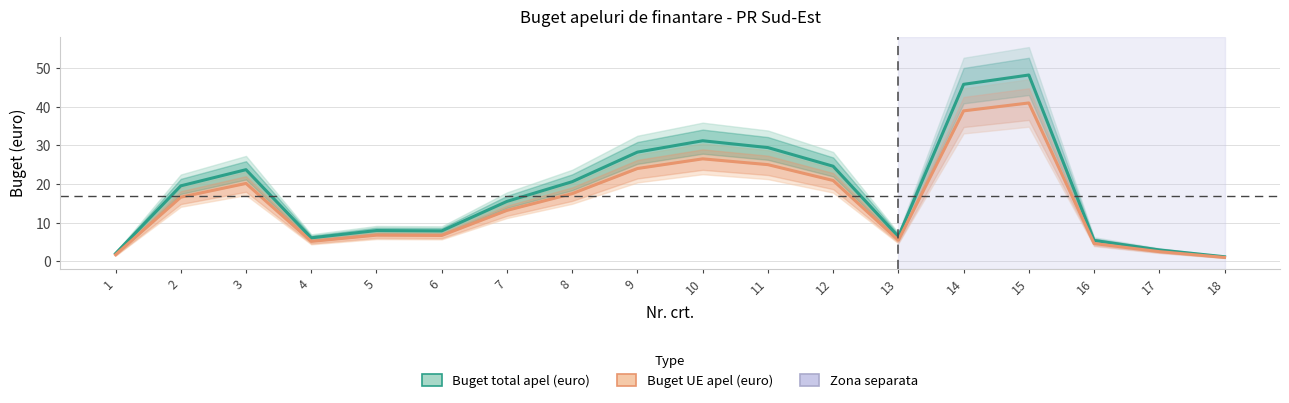

What is the sum of the Buget UE apel (euro) values at 12 and 5?

27.7